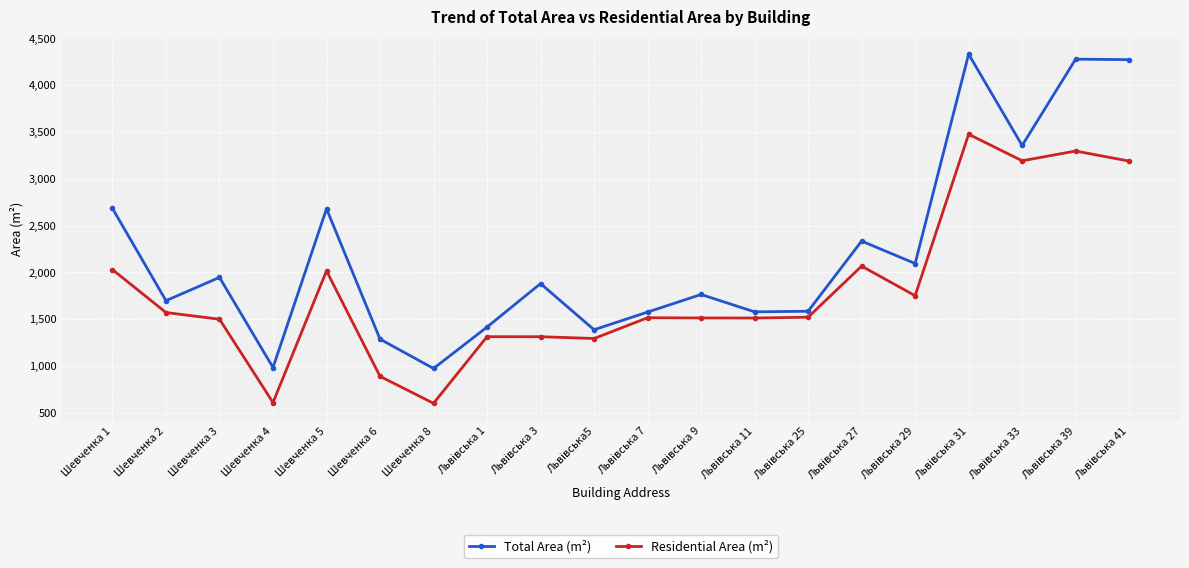

What is the label of the 3rd point from the left?

Шевченка 3